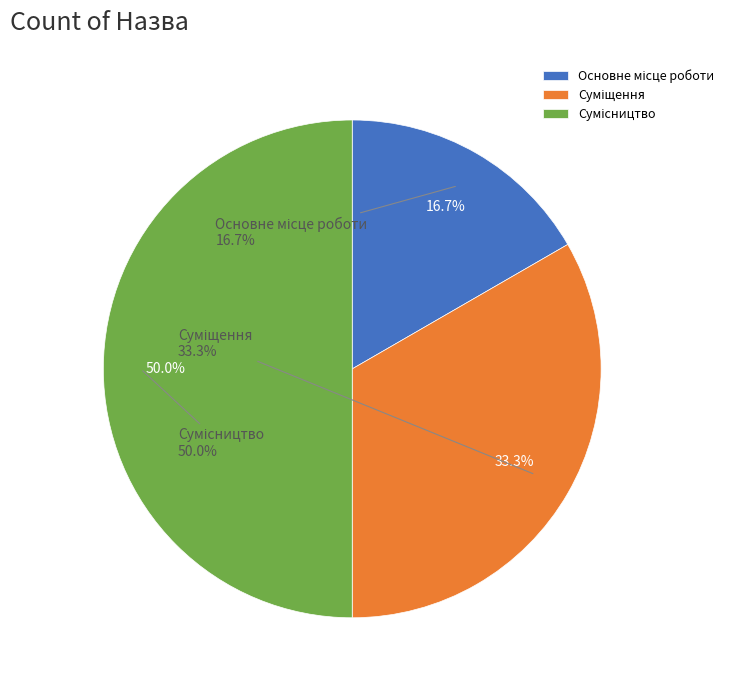

Does any single category account for the majority?

No